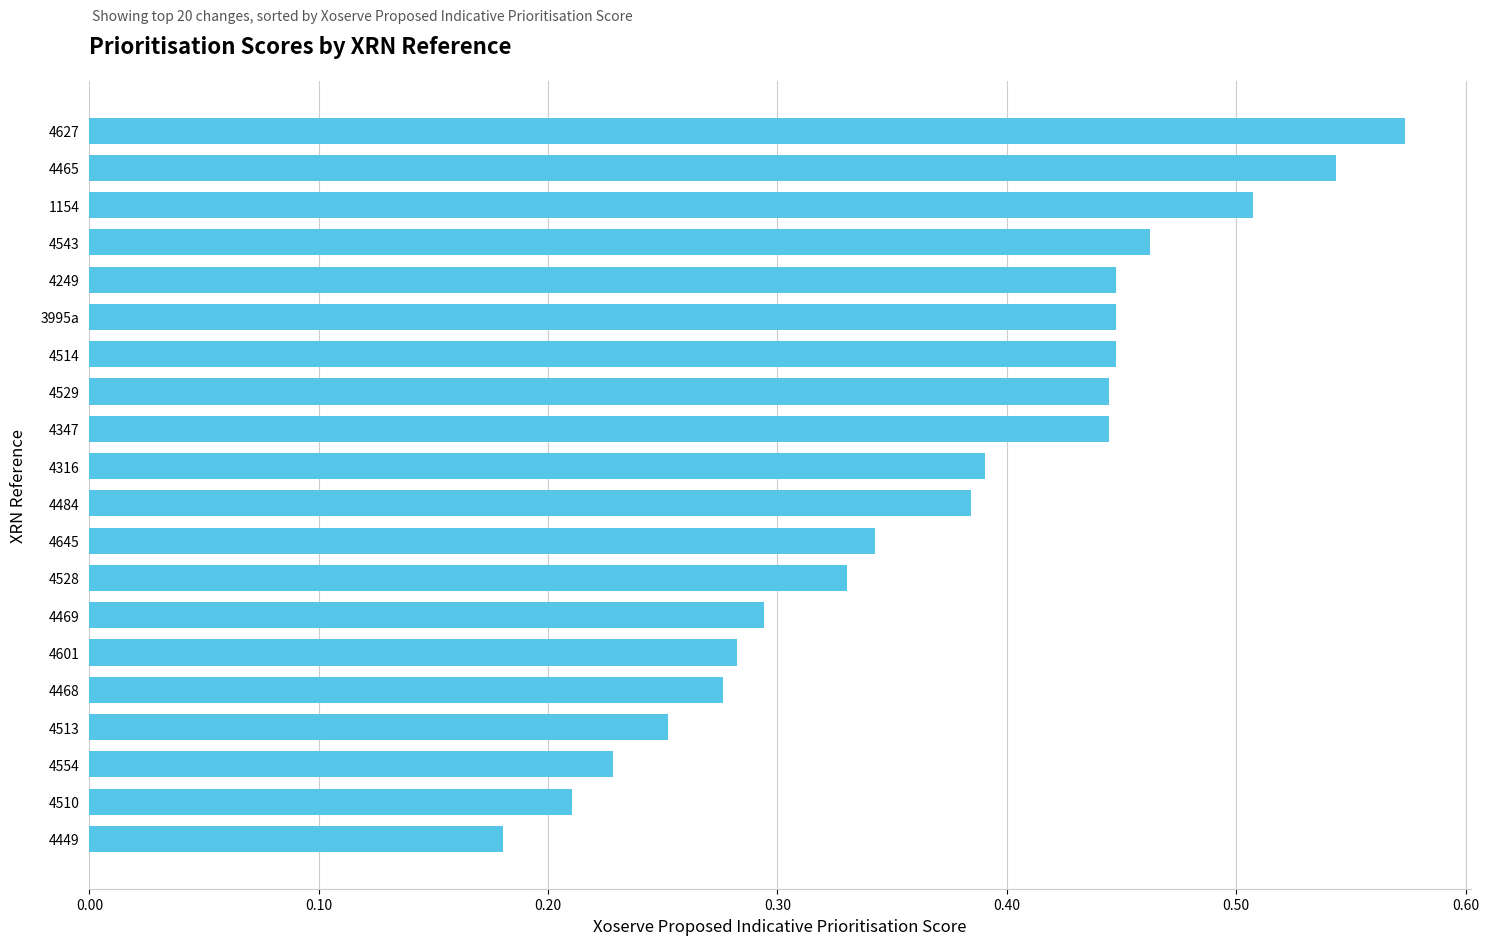

Where is the data nearest to the value 0?

4449